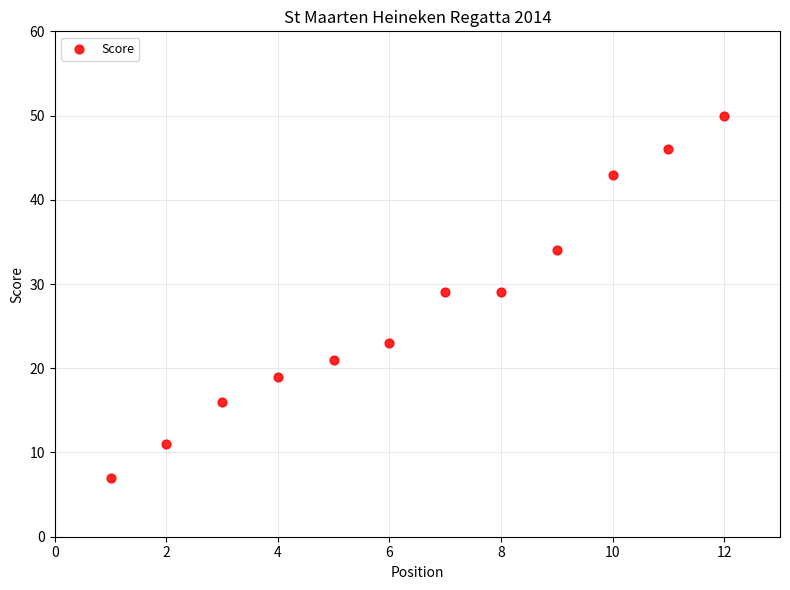

What is the average Y value?

27